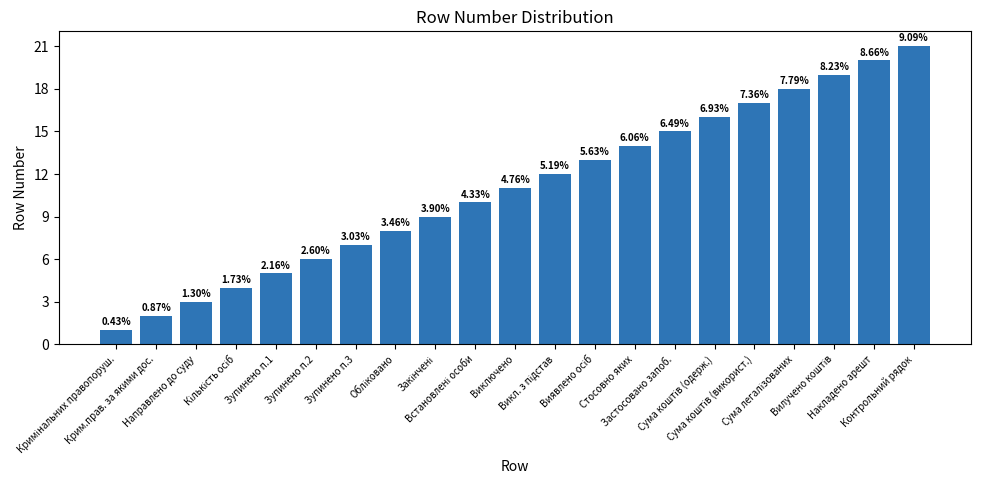

What is the average value?

11